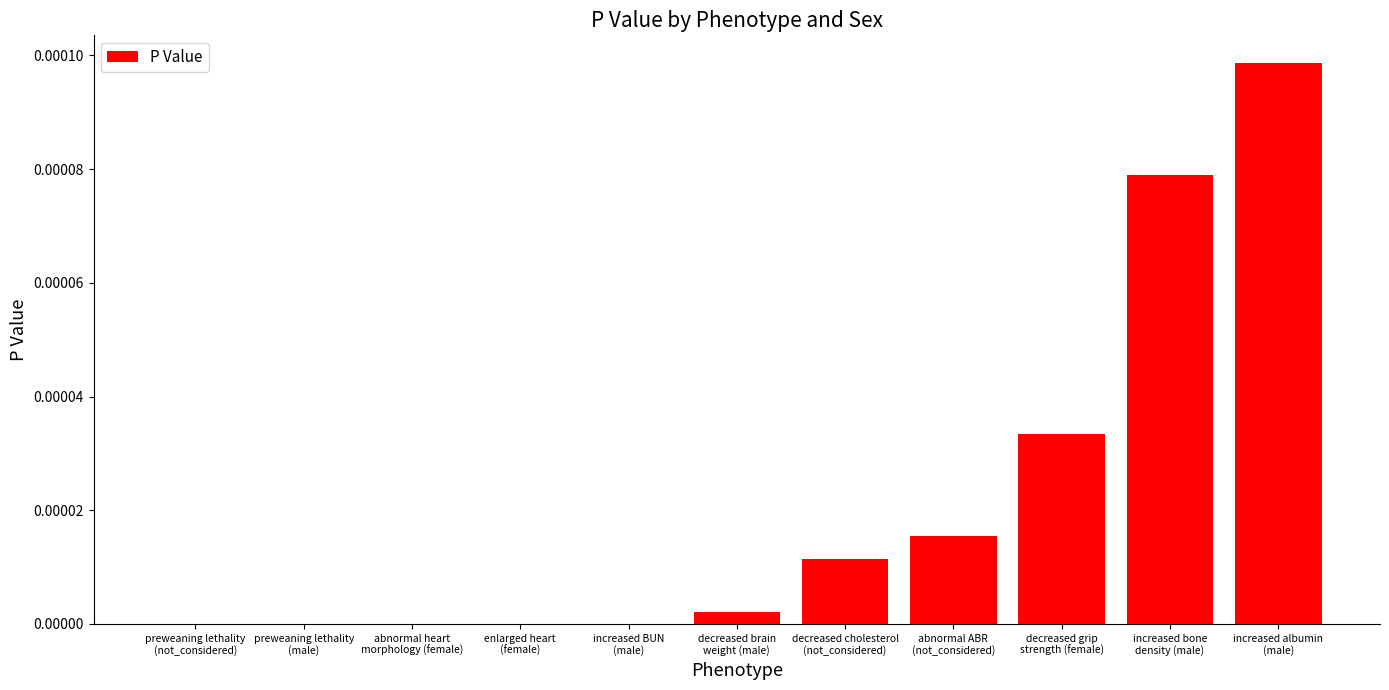

Count the number of categories in the chart.

11